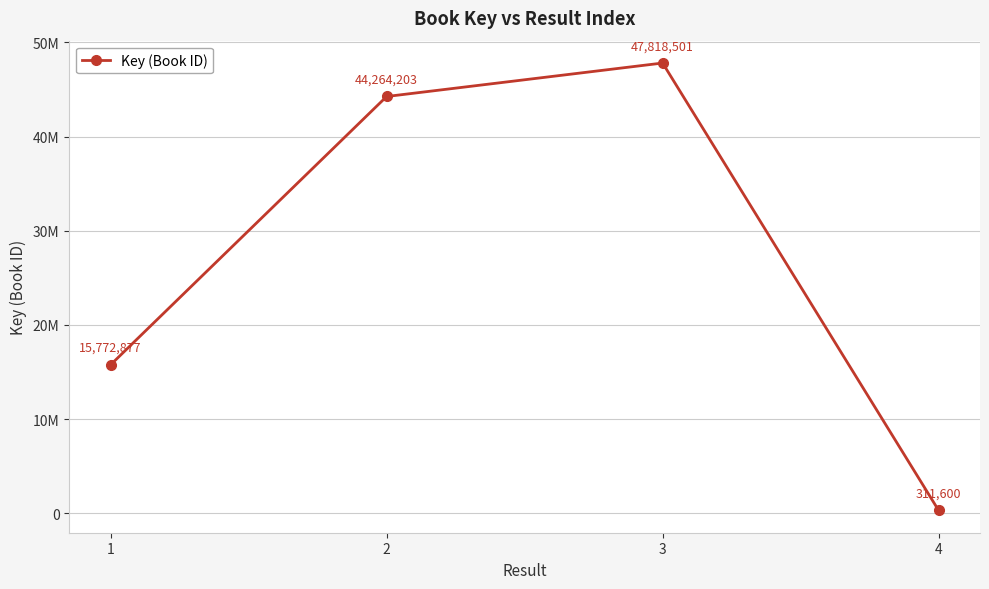

What is the maximum value shown in the chart?

47818501